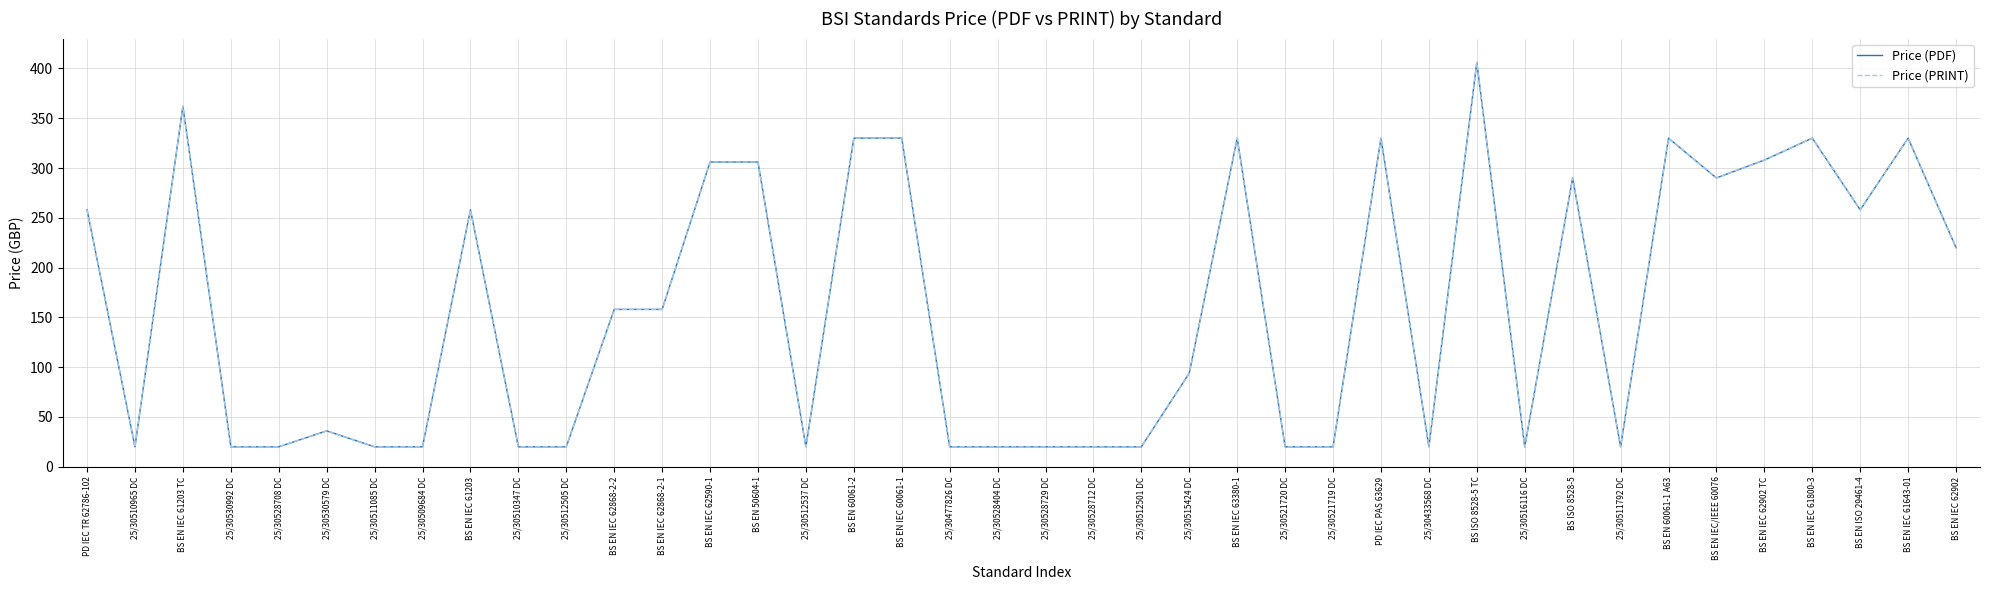

Reading right to left, list all the values displayed in this chart.

Price (PDF): BS EN IEC 62902=220	BS EN IEC 61643-01=330	BS EN ISO 29461-4=258	BS EN IEC 61800-3=330	BS EN IEC 62902 TC=308	BS EN IEC/IEEE 60076=290	BS EN 60061-1 A63=330	25/30511792 DC=20	BS ISO 8528-5=290	25/30516116 DC=20	BS ISO 8528-5 TC=406	25/30433568 DC=20	PD IEC PAS 63629=330	25/30521719 DC=20	25/30521720 DC=20	BS EN IEC 63380-1=330	25/30515424 DC=94	25/30512501 DC=20	25/30528712 DC=20	25/30528729 DC=20	25/30528404 DC=20	25/30477826 DC=20	BS EN IEC 60061-1=330	BS EN 60061-2=330	25/30512537 DC=20	BS EN 50604-1=306	BS EN IEC 62590-1=306	BS EN IEC 62868-2-1=158	BS EN IEC 62868-2-2=158	25/30512505 DC=20	25/30510347 DC=20	BS EN IEC 61203=258	25/30509684 DC=20	25/30511085 DC=20	25/30530579 DC=36	25/30528708 DC=20	25/30530992 DC=20	BS EN IEC 61203 TC=362	25/30510965 DC=20	PD IEC TR 62786-102=258
Price (PRINT): BS EN IEC 62902=220	BS EN IEC 61643-01=330	BS EN ISO 29461-4=258	BS EN IEC 61800-3=330	BS EN IEC 62902 TC=308	BS EN IEC/IEEE 60076=290	BS EN 60061-1 A63=330	25/30511792 DC=20	BS ISO 8528-5=290	25/30516116 DC=20	BS ISO 8528-5 TC=406	25/30433568 DC=20	PD IEC PAS 63629=330	25/30521719 DC=20	25/30521720 DC=20	BS EN IEC 63380-1=330	25/30515424 DC=94	25/30512501 DC=20	25/30528712 DC=20	25/30528729 DC=20	25/30528404 DC=20	25/30477826 DC=20	BS EN IEC 60061-1=330	BS EN 60061-2=330	25/30512537 DC=20	BS EN 50604-1=306	BS EN IEC 62590-1=306	BS EN IEC 62868-2-1=158	BS EN IEC 62868-2-2=158	25/30512505 DC=20	25/30510347 DC=20	BS EN IEC 61203=258	25/30509684 DC=20	25/30511085 DC=20	25/30530579 DC=36	25/30528708 DC=20	25/30530992 DC=20	BS EN IEC 61203 TC=362	25/30510965 DC=20	PD IEC TR 62786-102=258